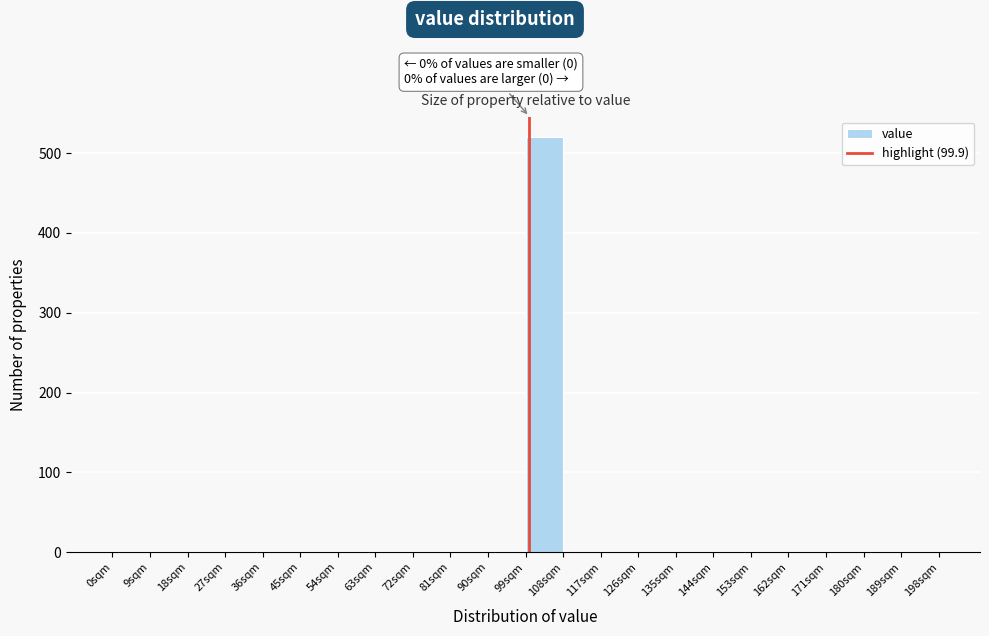

Which range on the x-axis has the tallest bar?

99 to 108